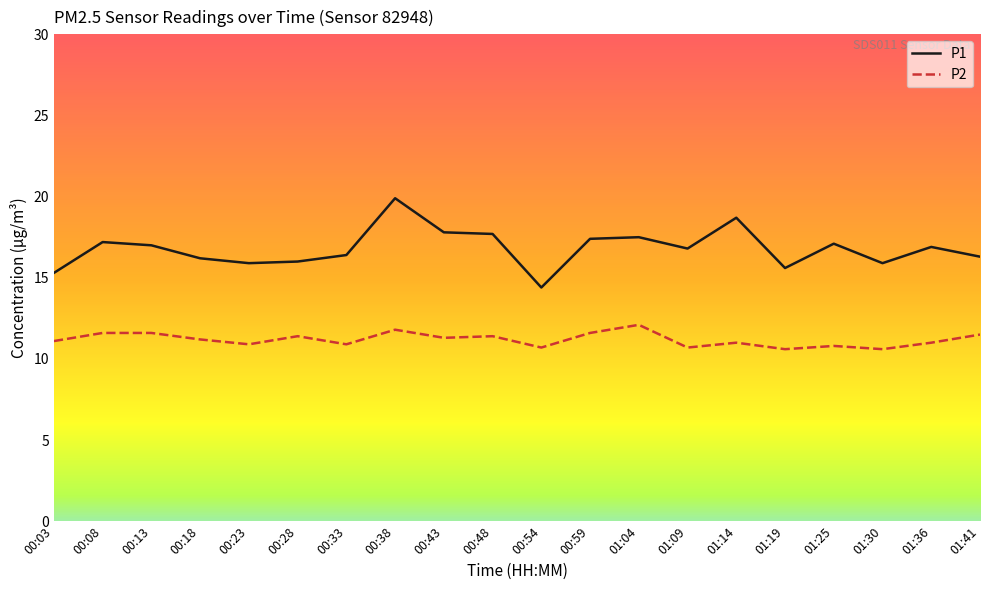

What value does the P2 series have at 01:14?

11.0